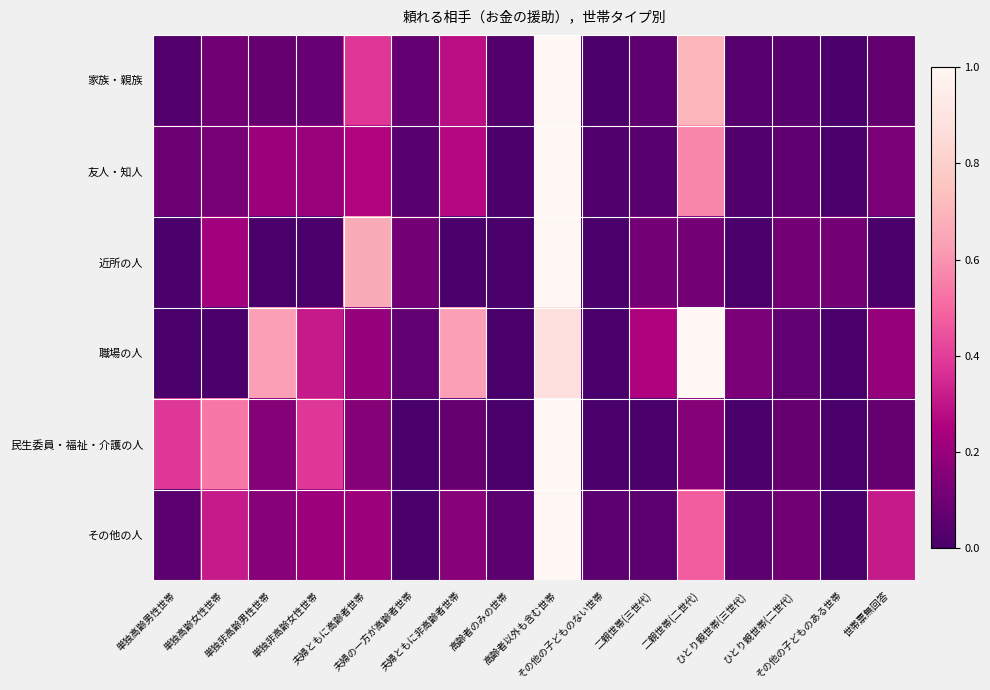

Reading right to left, list all the values displayed in this chart.

家族・親族: 世帯票無回答=0.1	その他の子どものある世帯=0.0	ひとり親世帯(二世代)=0.0	ひとり親世帯(三世代)=0.0	二親世帯(二世代)=0.7	二親世帯(三世代)=0.1	その他の子どものない世帯=0.0	高齢者以外も含む世帯=1.0	高齢者のみの世帯=0.0	夫婦ともに非高齢者世帯=0.3	夫婦の一方が高齢者世帯=0.1	夫婦ともに高齢者世帯=0.4	単独非高齢女性世帯=0.1	単独非高齢男性世帯=0.1	単独高齢女性世帯=0.1	単独高齢男性世帯=0.0
友人・知人: 世帯票無回答=0.1	その他の子どものある世帯=0.0	ひとり親世帯(二世代)=0.1	ひとり親世帯(三世代)=0.0	二親世帯(二世代)=0.6	二親世帯(三世代)=0.0	その他の子どものない世帯=0.0	高齢者以外も含む世帯=1.0	高齢者のみの世帯=0.0	夫婦ともに非高齢者世帯=0.3	夫婦の一方が高齢者世帯=0.0	夫婦ともに高齢者世帯=0.3	単独非高齢女性世帯=0.2	単独非高齢男性世帯=0.2	単独高齢女性世帯=0.1	単独高齢男性世帯=0.1
近所の人: 世帯票無回答=0.0	その他の子どものある世帯=0.1	ひとり親世帯(二世代)=0.1	ひとり親世帯(三世代)=0.0	二親世帯(二世代)=0.1	二親世帯(三世代)=0.1	その他の子どものない世帯=0.0	高齢者以外も含む世帯=1.0	高齢者のみの世帯=0.0	夫婦ともに非高齢者世帯=0.0	夫婦の一方が高齢者世帯=0.1	夫婦ともに高齢者世帯=0.7	単独非高齢女性世帯=0.0	単独非高齢男性世帯=0.0	単独高齢女性世帯=0.2	単独高齢男性世帯=0.0
職場の人: 世帯票無回答=0.2	その他の子どものある世帯=0.0	ひとり親世帯(二世代)=0.1	ひとり親世帯(三世代)=0.1	二親世帯(二世代)=1.0	二親世帯(三世代)=0.2	その他の子どものない世帯=0.0	高齢者以外も含む世帯=0.9	高齢者のみの世帯=0.0	夫婦ともに非高齢者世帯=0.6	夫婦の一方が高齢者世帯=0.1	夫婦ともに高齢者世帯=0.2	単独非高齢女性世帯=0.3	単独非高齢男性世帯=0.6	単独高齢女性世帯=0.0	単独高齢男性世帯=0.0
民生委員・福祉・介護の人: 世帯票無回答=0.1	その他の子どものある世帯=0.0	ひとり親世帯(二世代)=0.1	ひとり親世帯(三世代)=0.0	二親世帯(二世代)=0.2	二親世帯(三世代)=0.0	その他の子どものない世帯=0.0	高齢者以外も含む世帯=1.0	高齢者のみの世帯=0.0	夫婦ともに非高齢者世帯=0.1	夫婦の一方が高齢者世帯=0.0	夫婦ともに高齢者世帯=0.2	単独非高齢女性世帯=0.4	単独非高齢男性世帯=0.2	単独高齢女性世帯=0.5	単独高齢男性世帯=0.4
その他の人: 世帯票無回答=0.3	その他の子どものある世帯=0.0	ひとり親世帯(二世代)=0.1	ひとり親世帯(三世代)=0.1	二親世帯(二世代)=0.5	二親世帯(三世代)=0.1	その他の子どものない世帯=0.1	高齢者以外も含む世帯=1.0	高齢者のみの世帯=0.1	夫婦ともに非高齢者世帯=0.2	夫婦の一方が高齢者世帯=0.0	夫婦ともに高齢者世帯=0.2	単独非高齢女性世帯=0.2	単独非高齢男性世帯=0.2	単独高齢女性世帯=0.3	単独高齢男性世帯=0.1